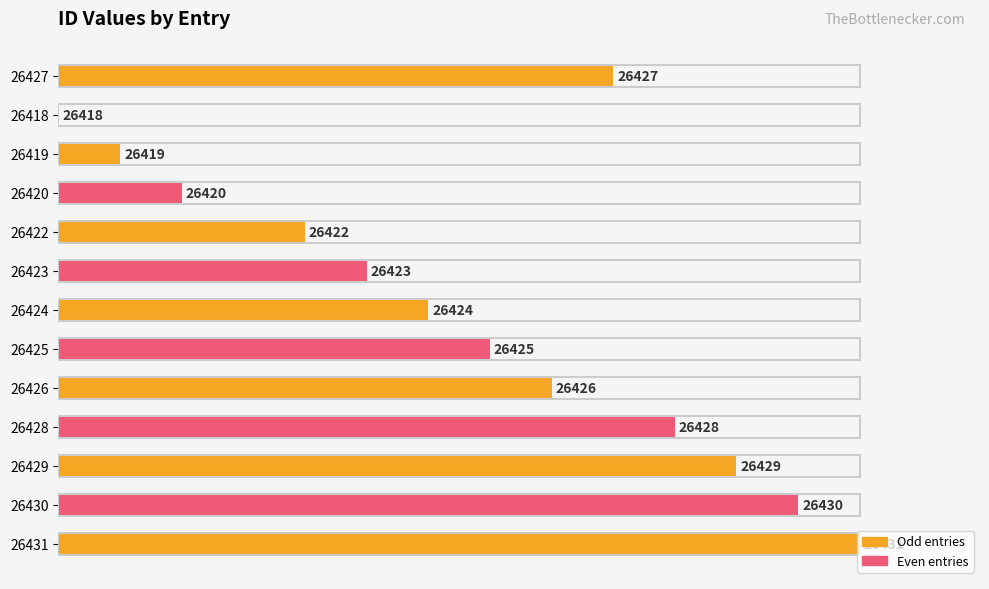

Does the chart contain stacked bars?

No